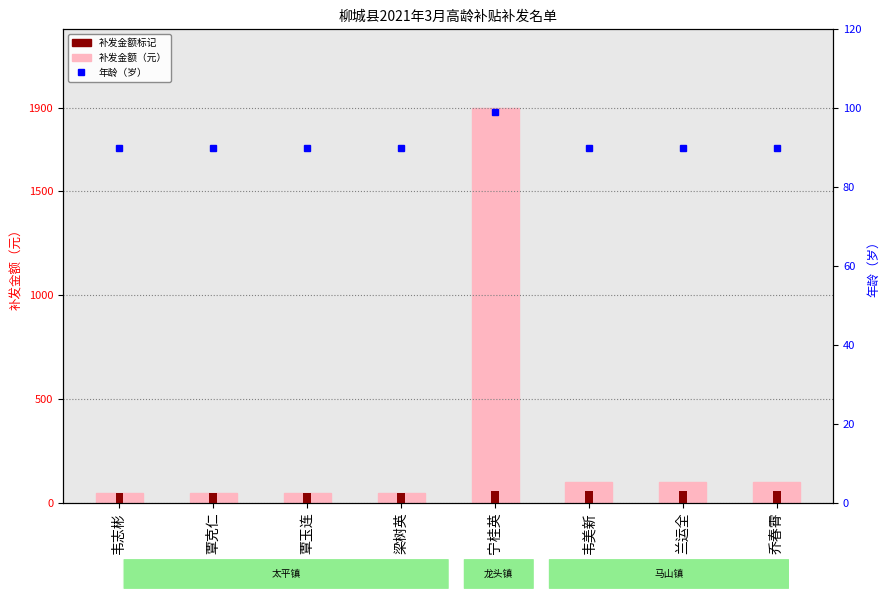

What is the minimum value for 年龄基准?

50